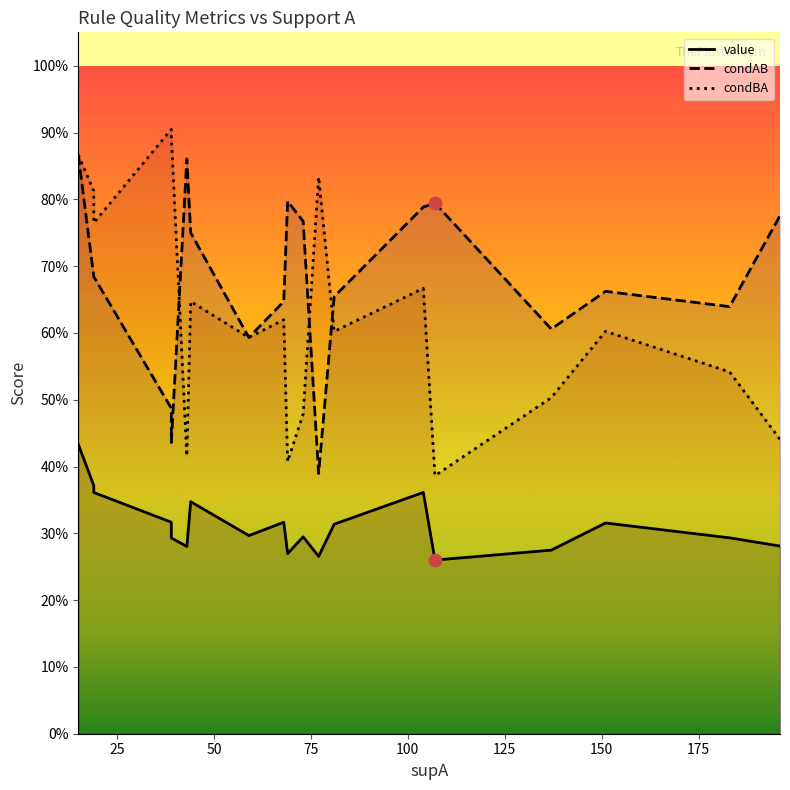

Which series contains the lowest Y value?

value